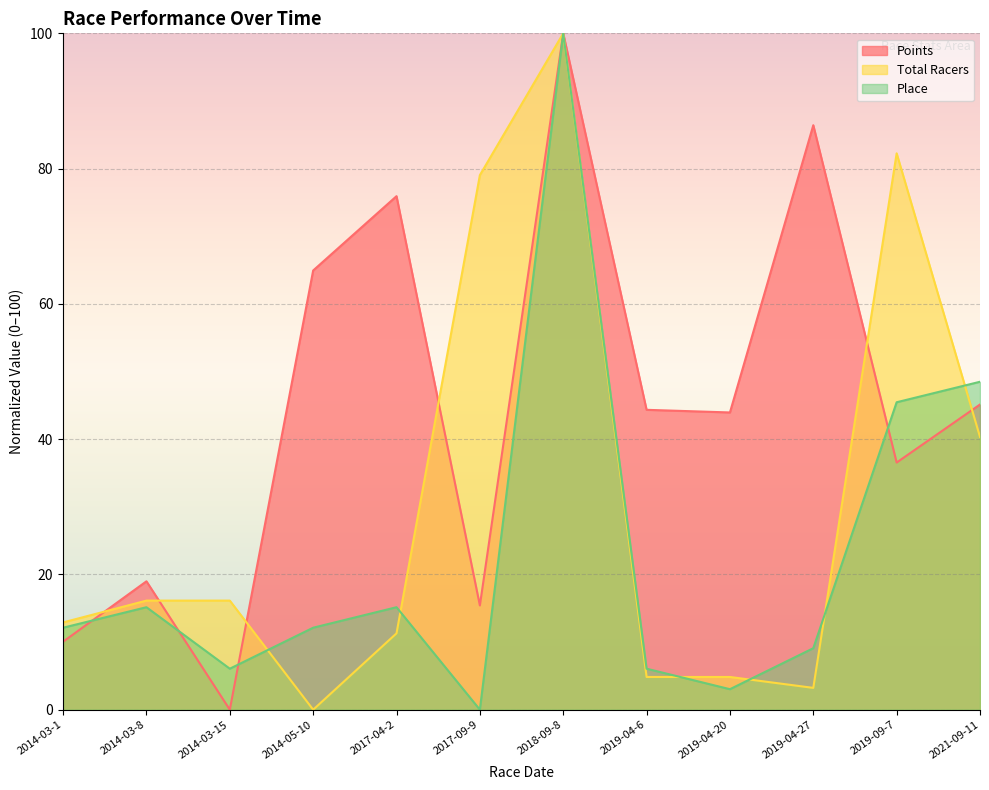

Is the value of Total Racers at 2017-04-2 greater than the value of Place at 2019-09-7?

No